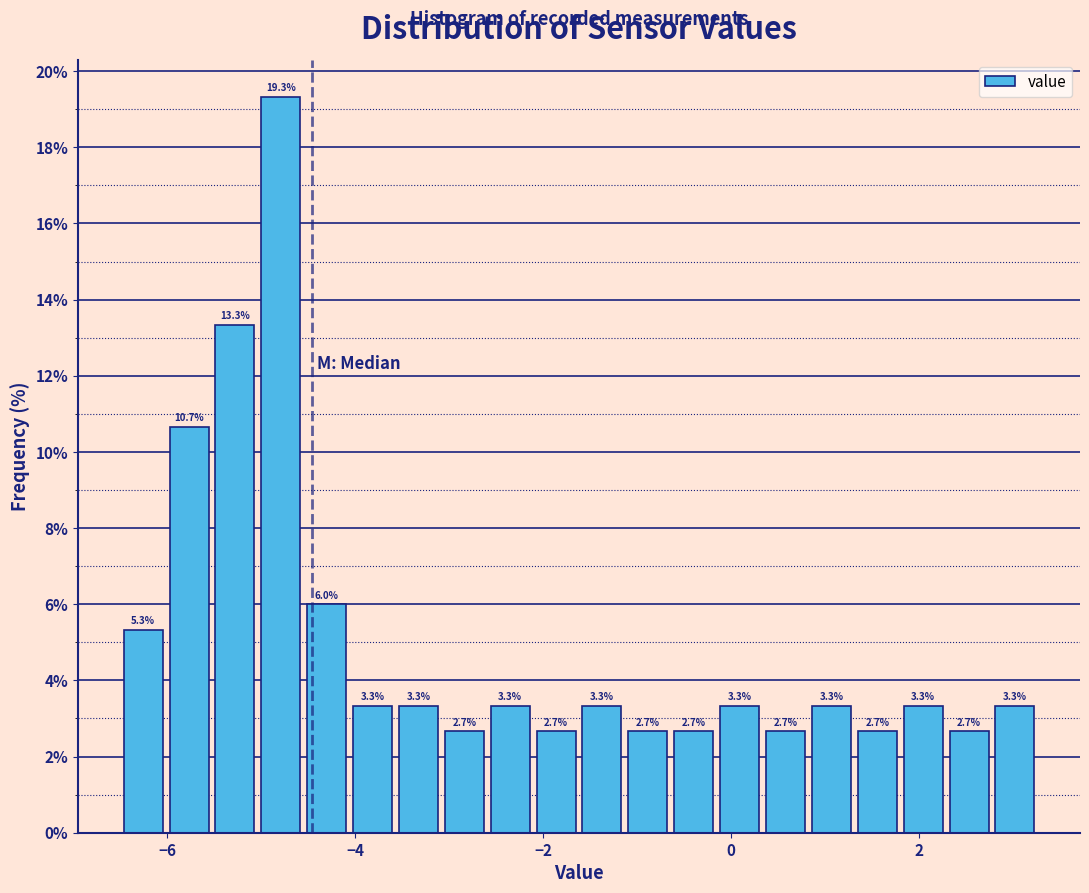

Read against the x-axis, roughly where is the centre of the tallest bar?

-4.8